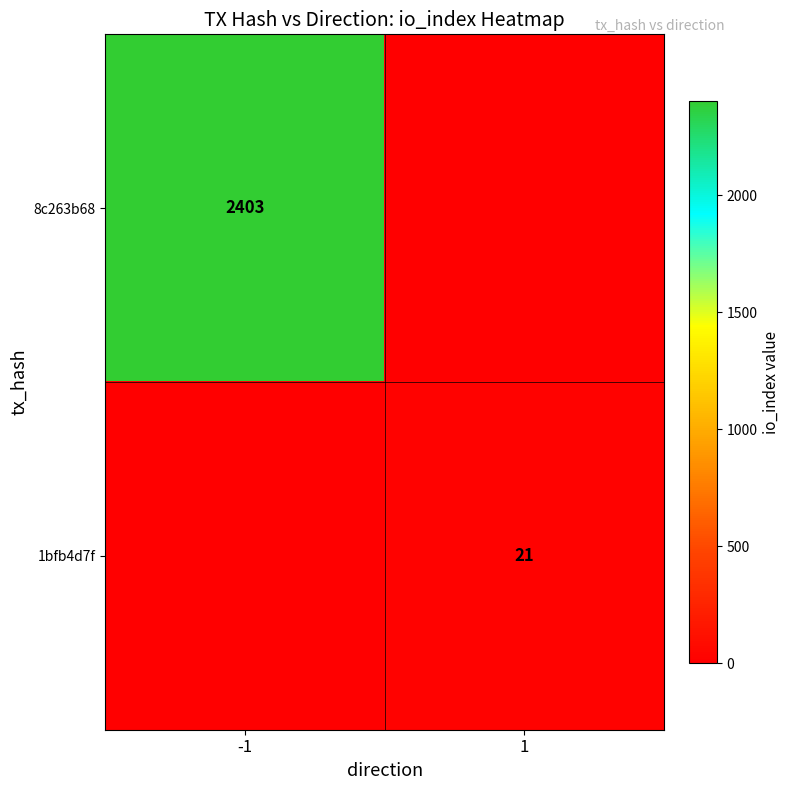

The value of 1bfb4d7f at 1 is 21. True or false?

True